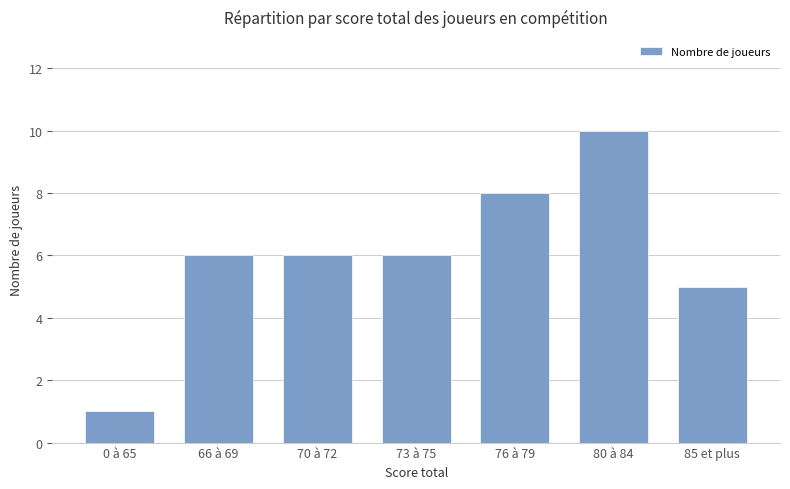

What is the difference between the maximum and minimum values?

9